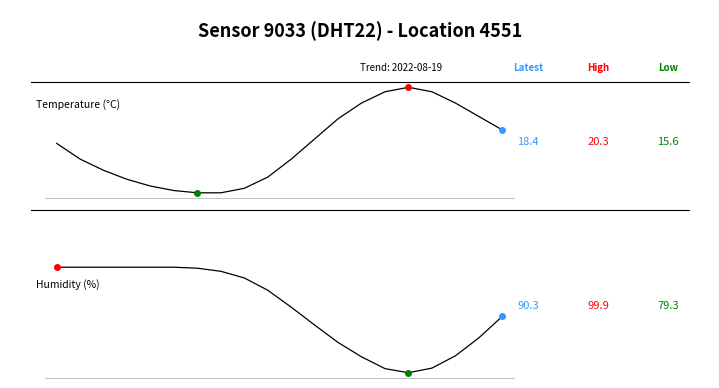

Where is the first local minimum for humidity?

15